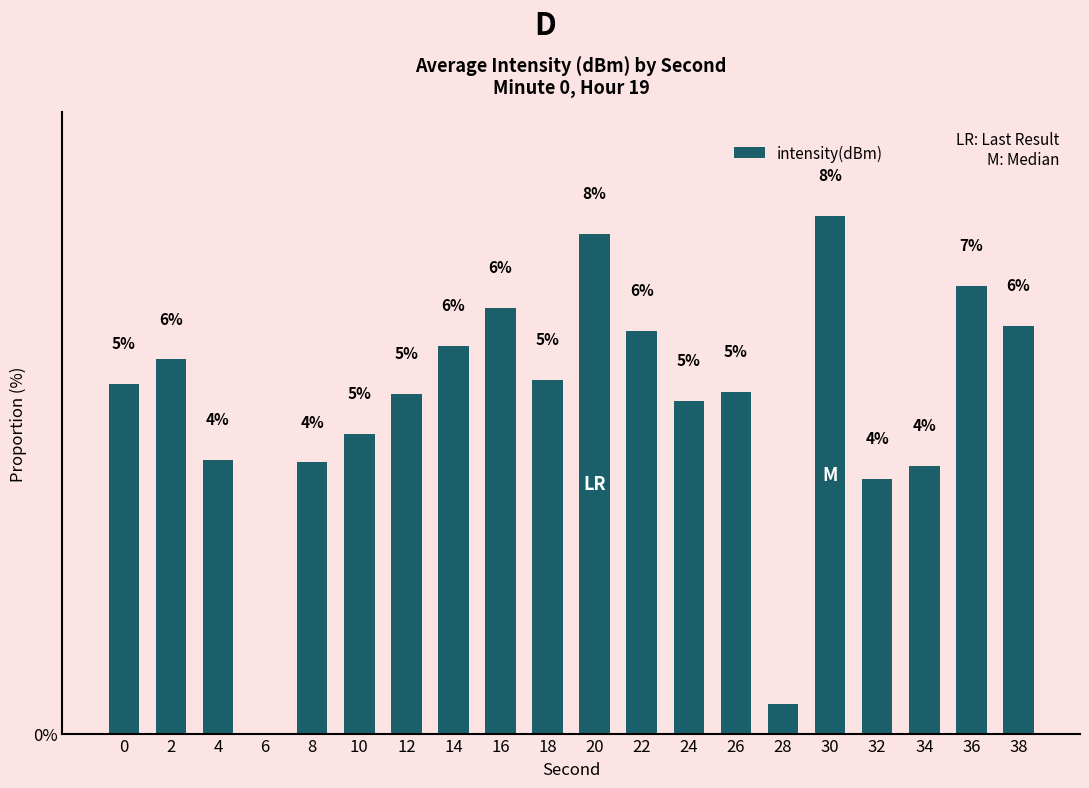

Are the bars horizontal?

No